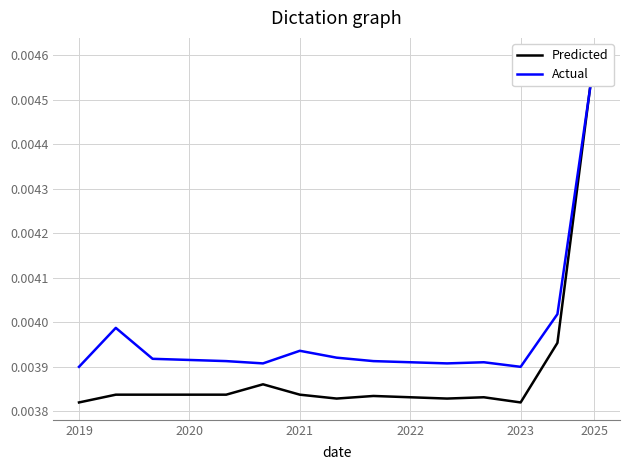

Is this an area chart (filled region under the line)?

No